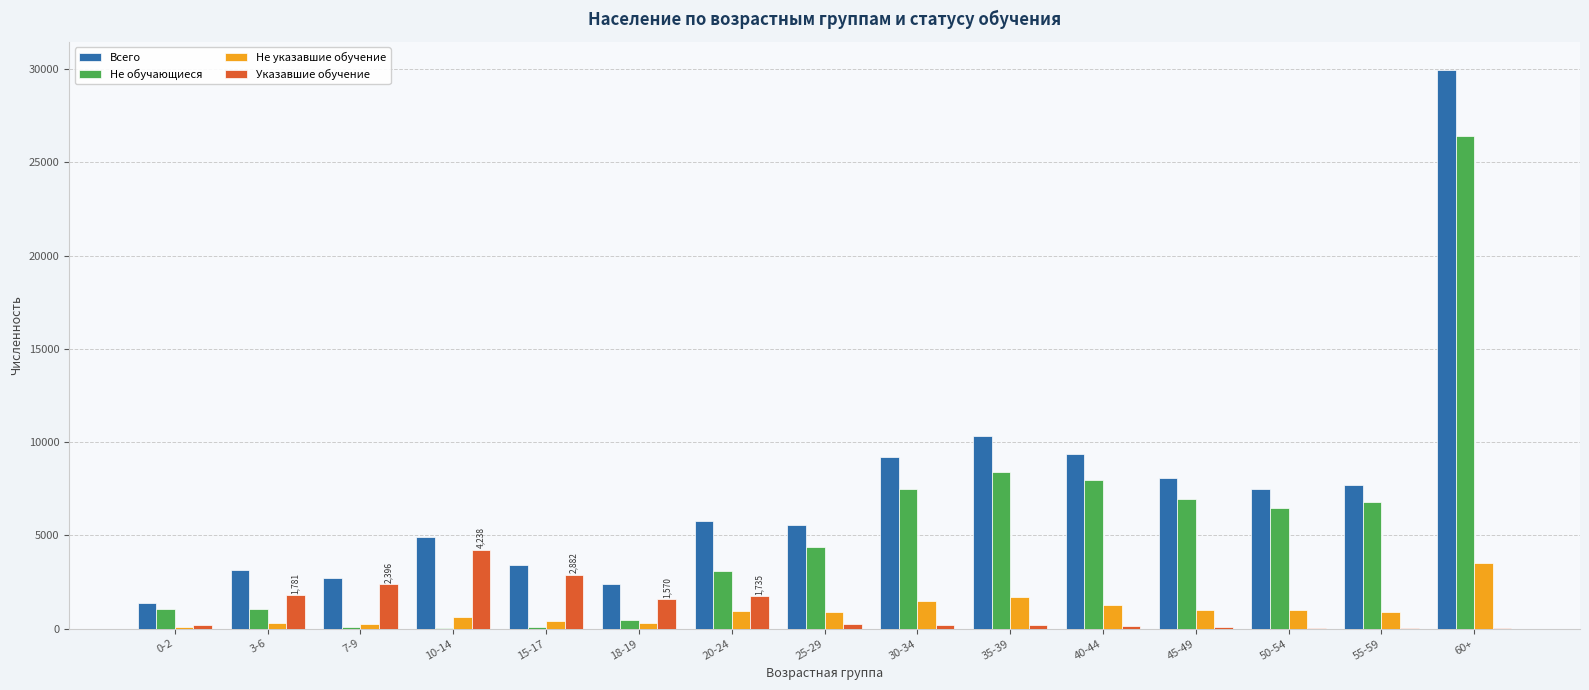

At which category does the chart reach its peak across all series?

60+